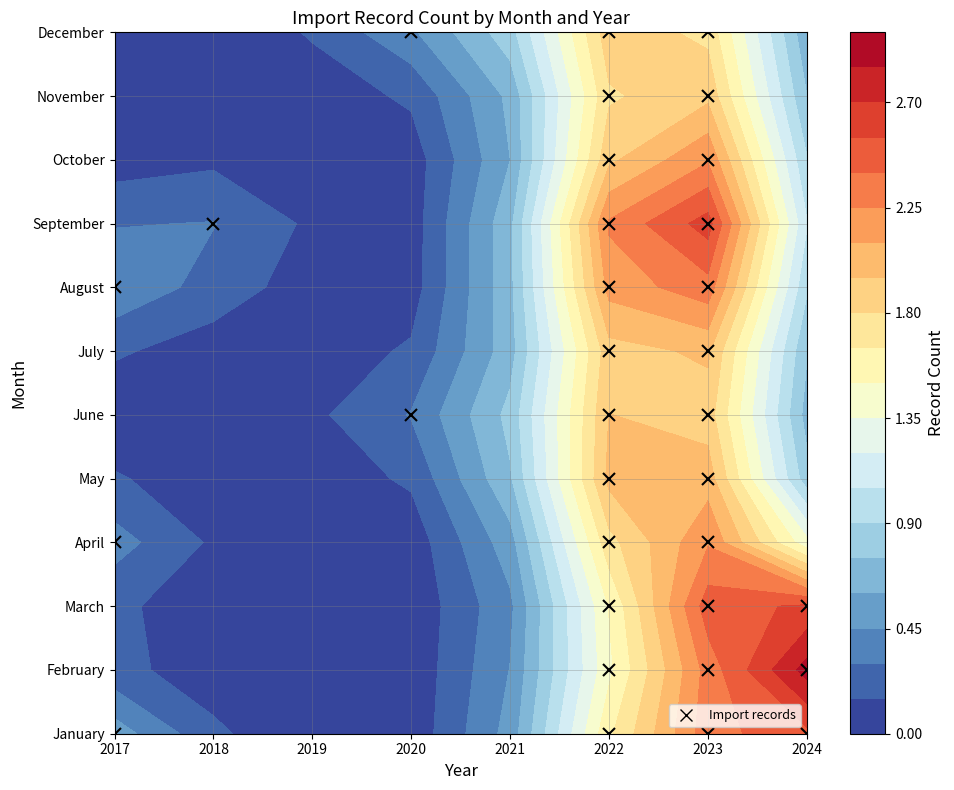

What is the difference between the August values at 0 and 4?

4